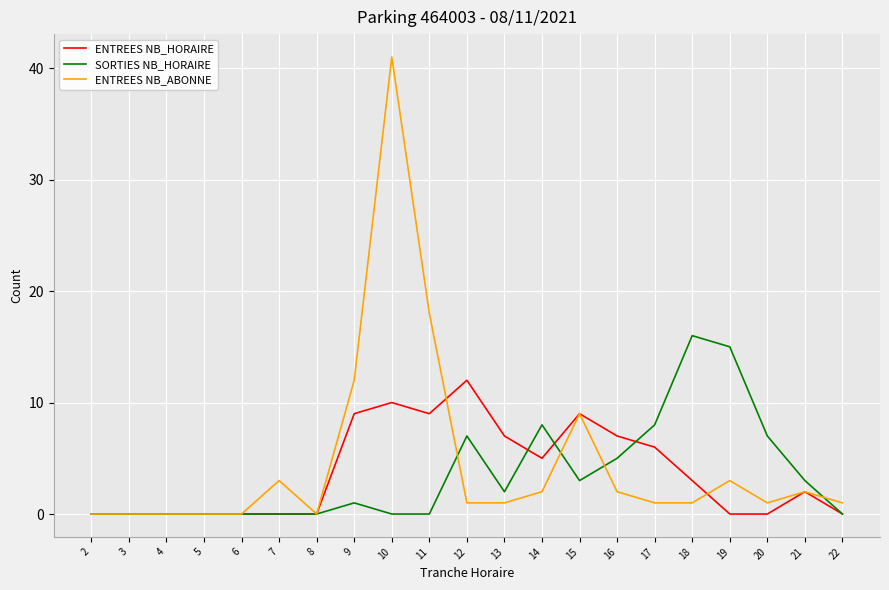

Rank the series at 18 from lowest to highest value.

ENTREES NB_ABONNE, ENTREES NB_HORAIRE, SORTIES NB_HORAIRE